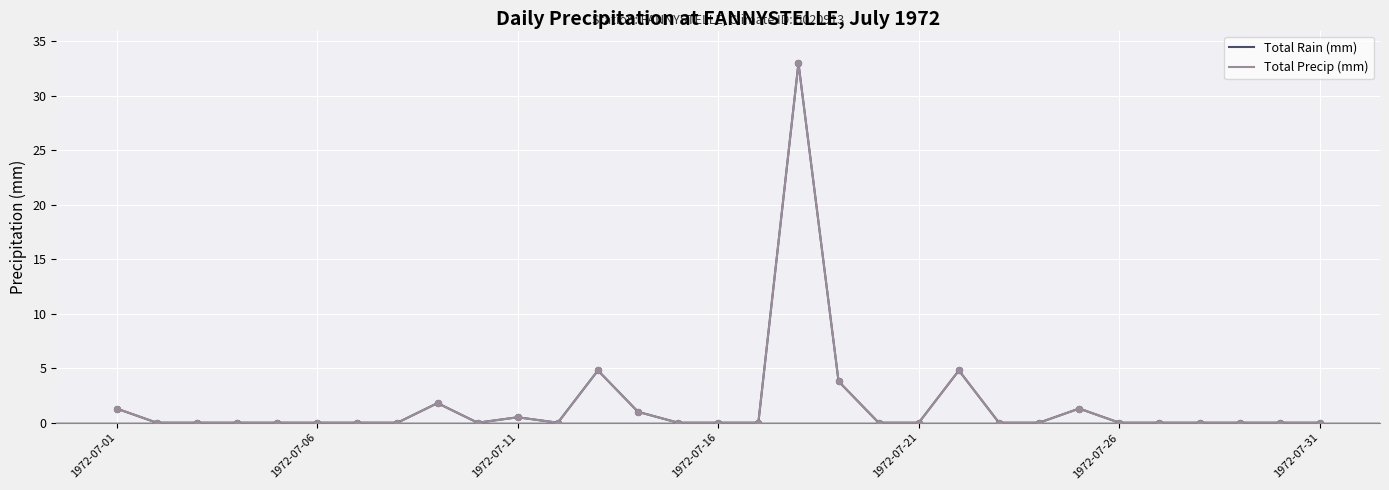

At how many categories does at least one series exceed 1?

7